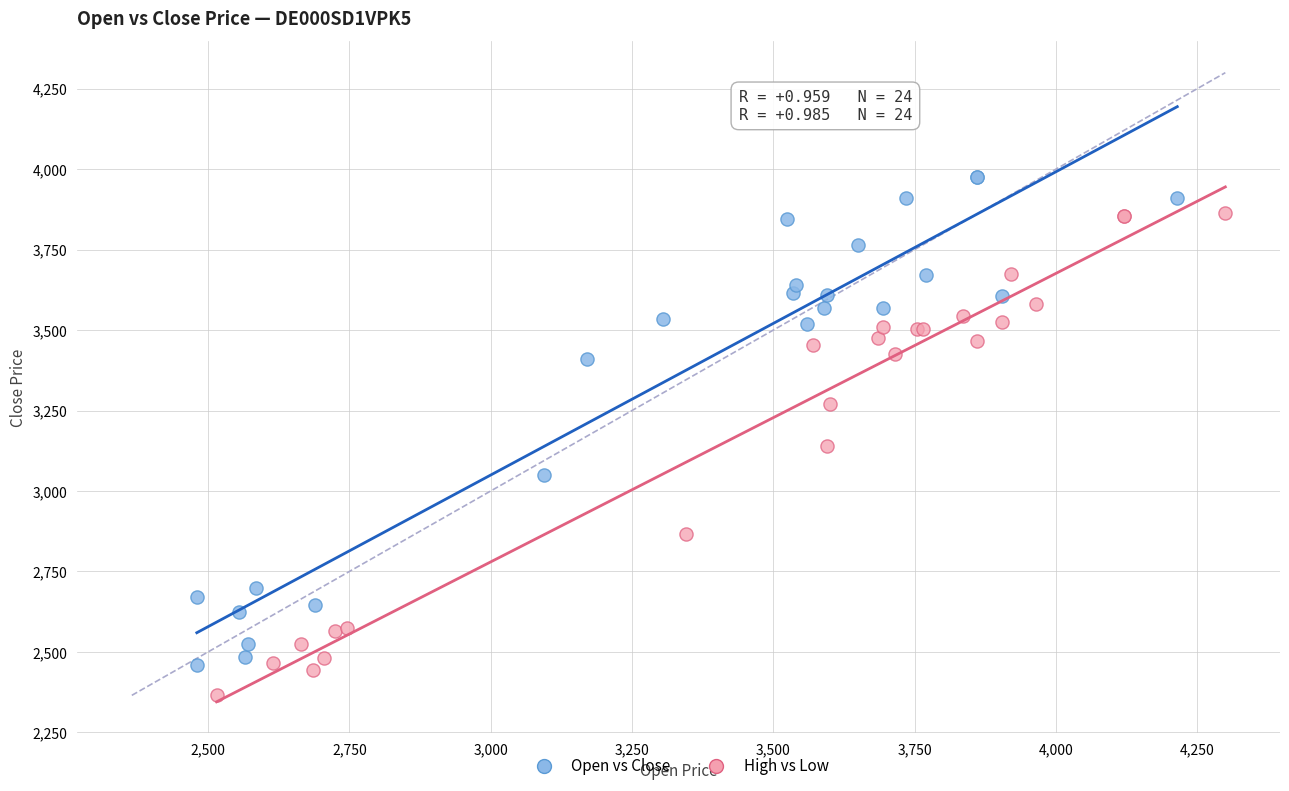

Which series contains the highest Y value?

Open vs Close